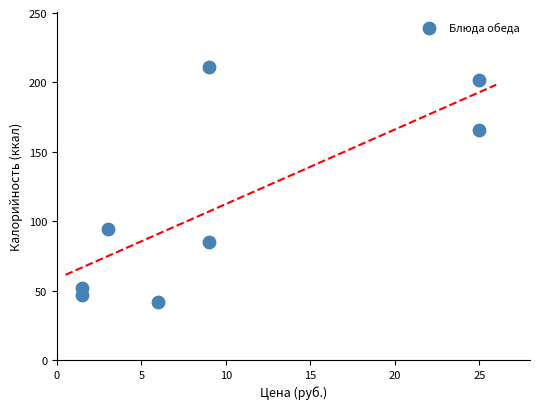

What is the average X value?

10.0